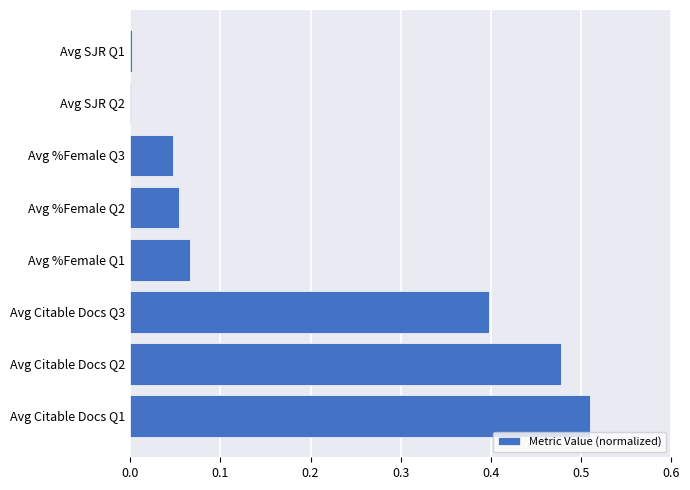

The value at Avg SJR Q2 is 0.0. True or false?

True